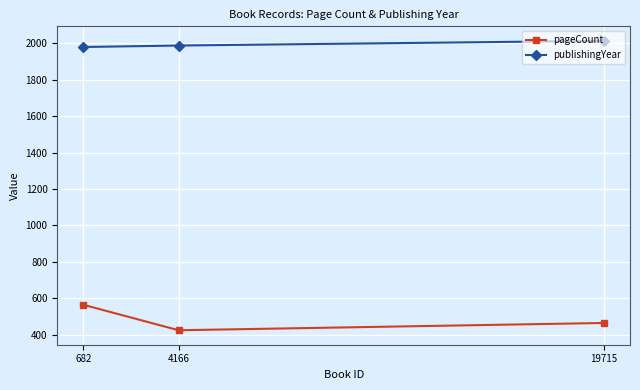

True or false: pageCount has a value of 424 at 4166.

True